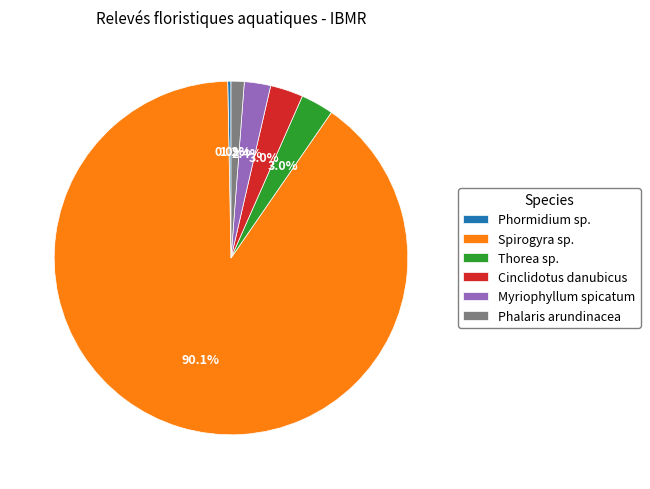

How many slices are in this pie chart?

6